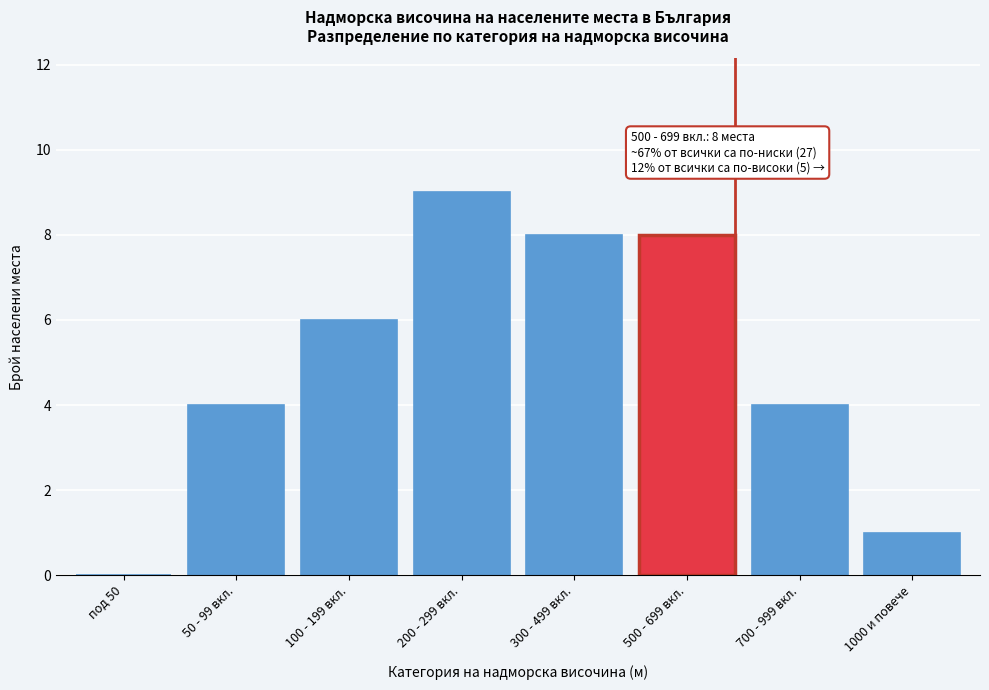

Reading left to right, transcribe all the data shown in this chart.

под 50=0	50 - 99 вкл.=4	100 - 199 вкл.=6	200 - 299 вкл.=9	300 - 499 вкл.=8	500 - 699 вкл.=8	700 - 999 вкл.=4	1000 и повече=1